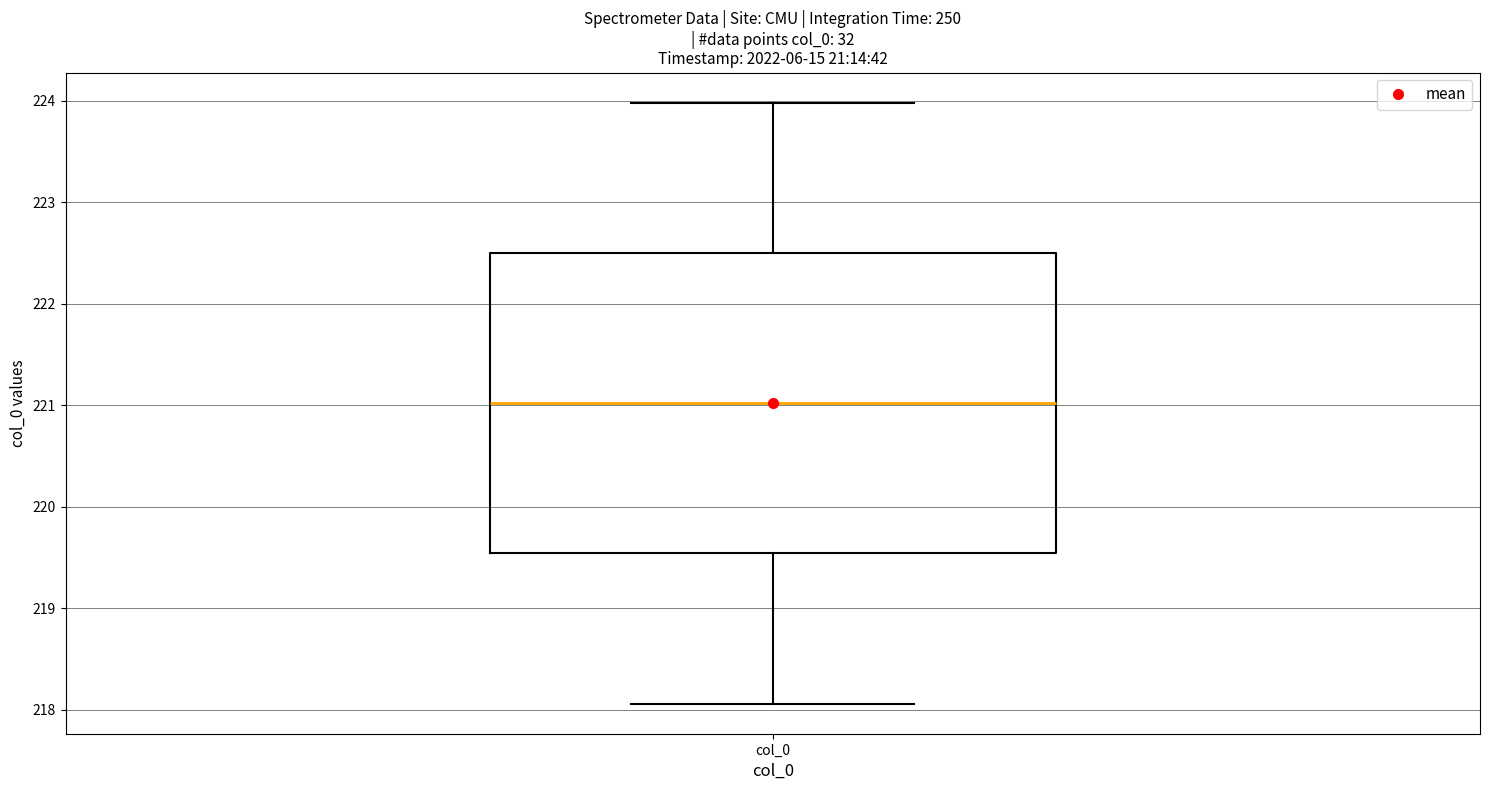

Where is the lower edge of the box for col_0 on the y-axis? The values are not printed on the chart, so give them approximately, as read against the axis.

219.5